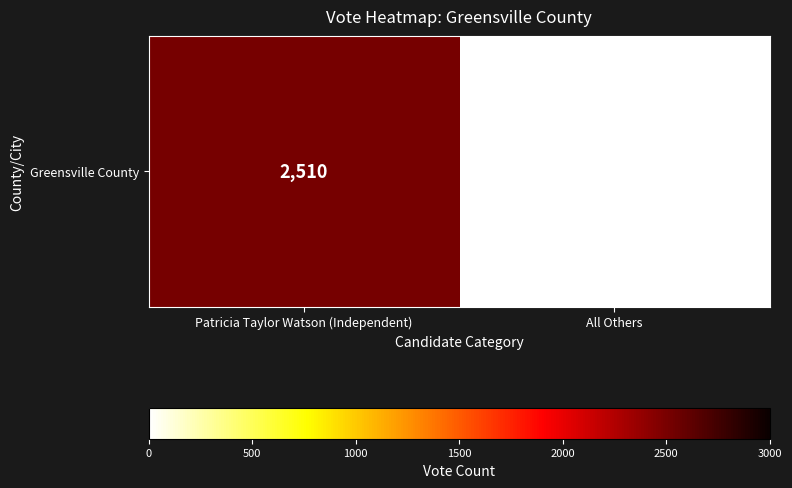

Reading right to left, what are all the values shown in this chart?

11	2510